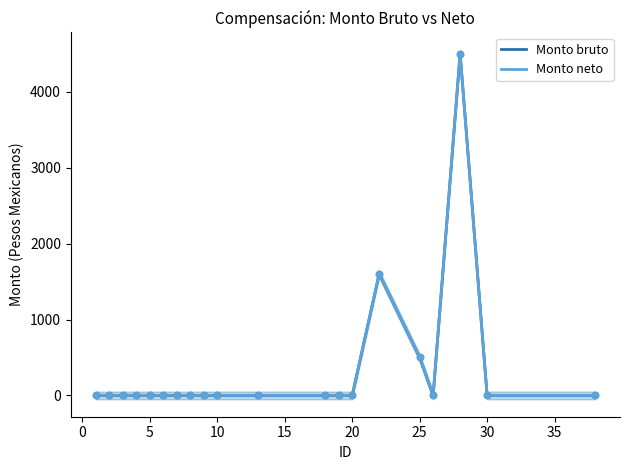

Which series contains the highest Y value?

Monto bruto